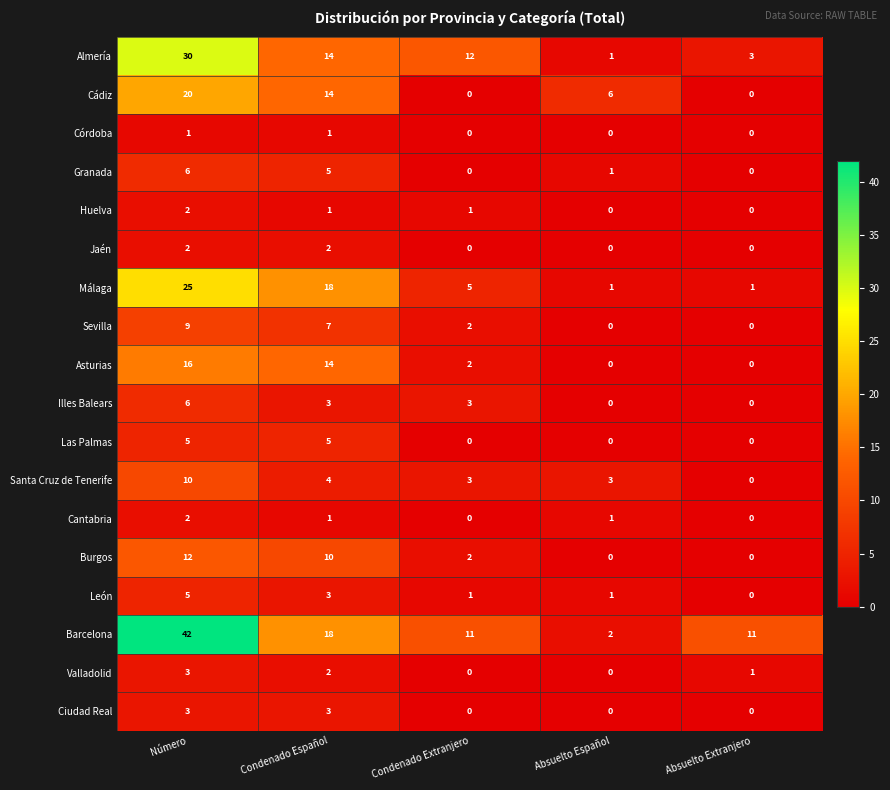

Which series changed the most between Número and Condenado Extranjero?

Barcelona